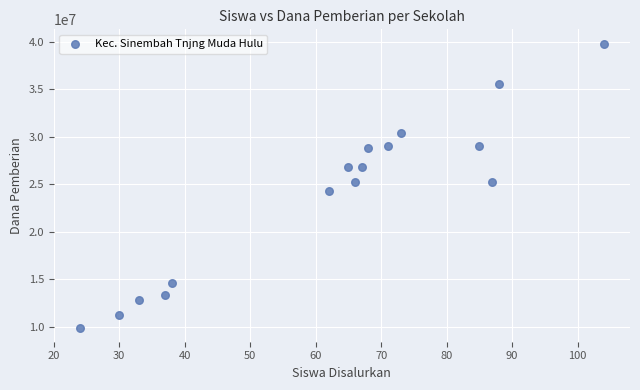

What is the range of X values (max minus min)?

80